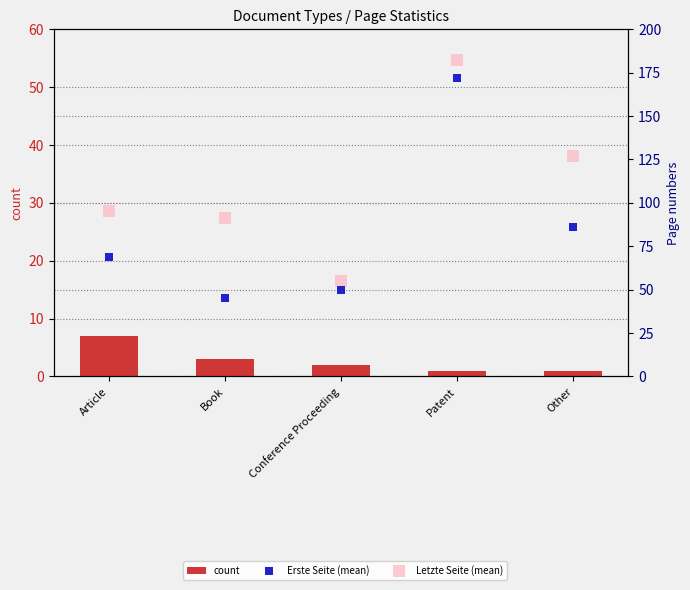

At which category is the sum across all series the highest?

Patent